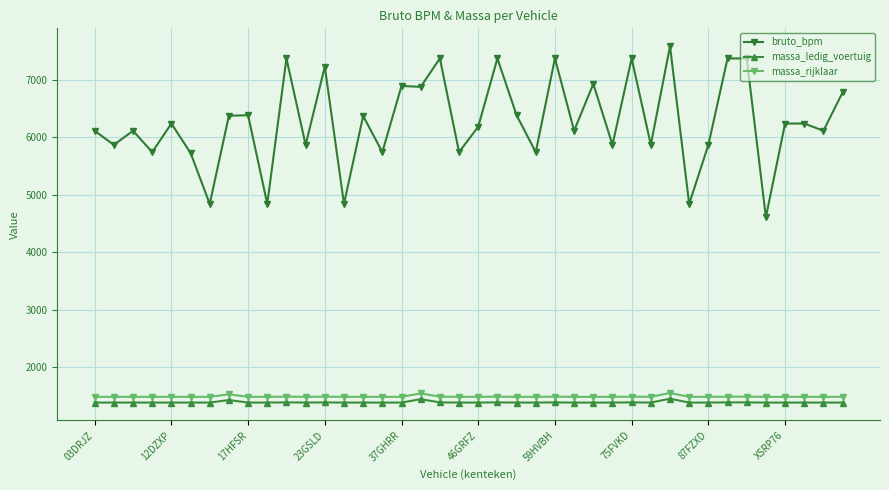

Which series has the largest range (max minus min)?

bruto_bpm